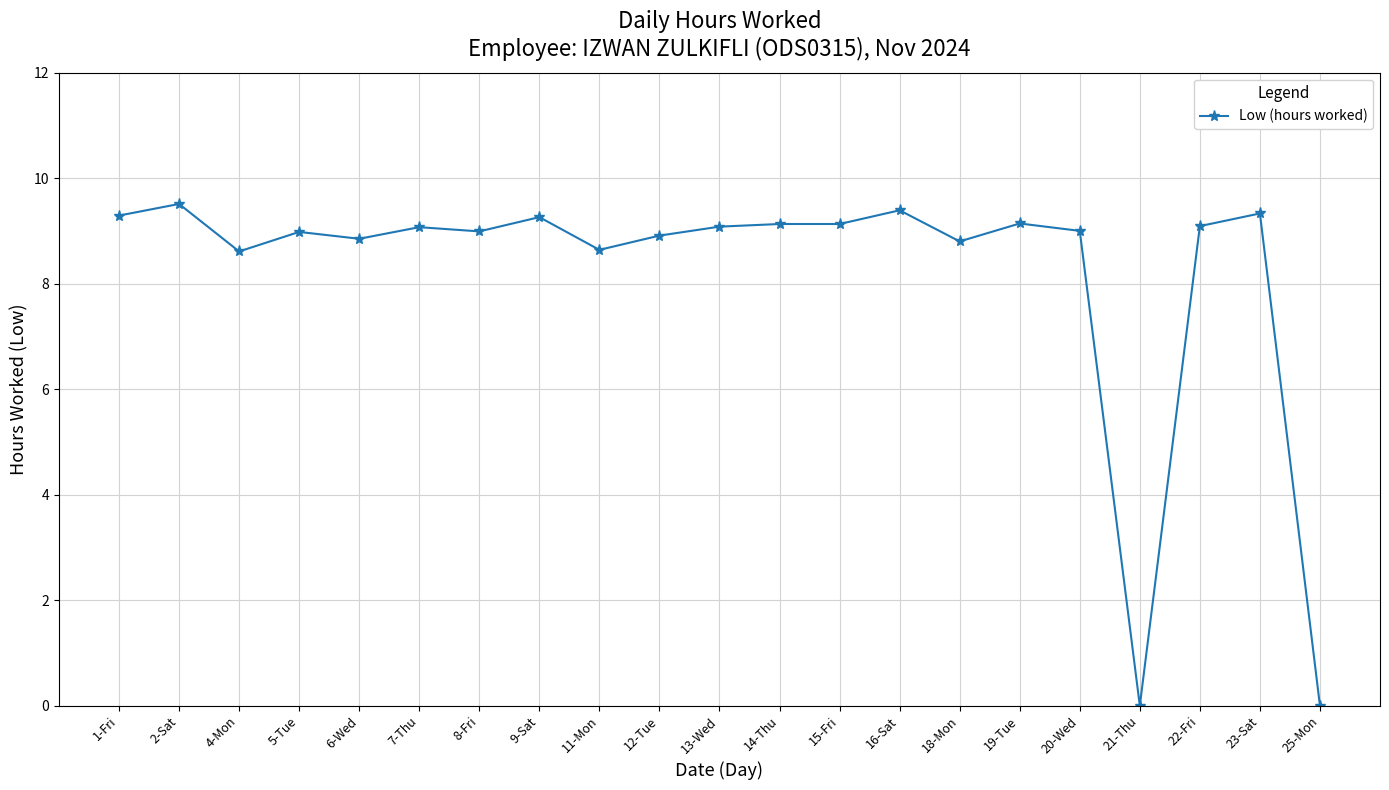

What is the sum of all values?

172.2